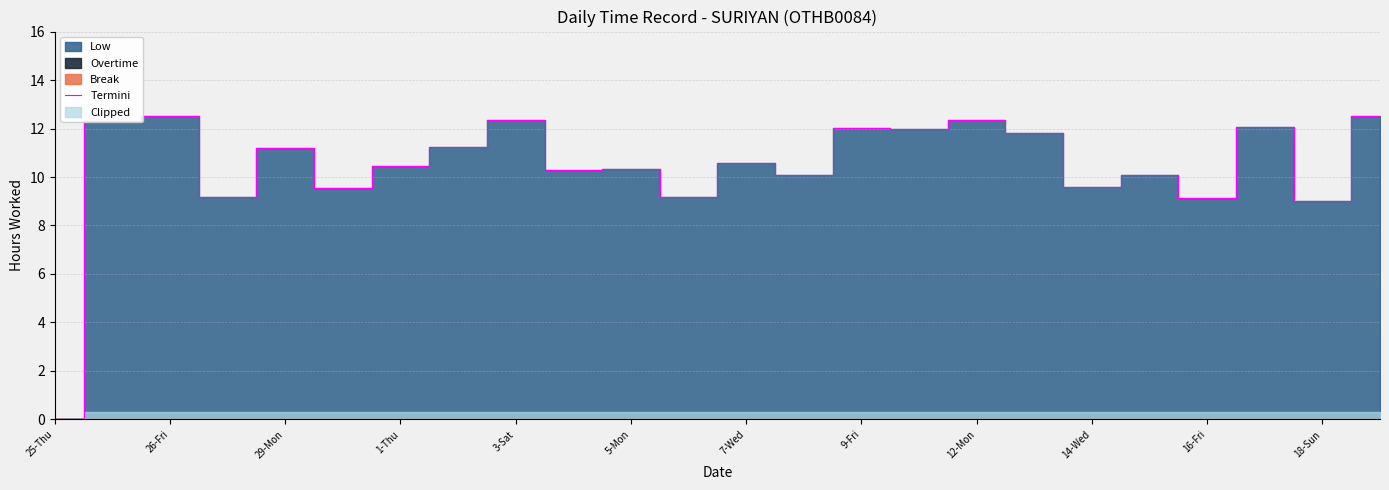

What is the highest value of the Termini series?

12.5